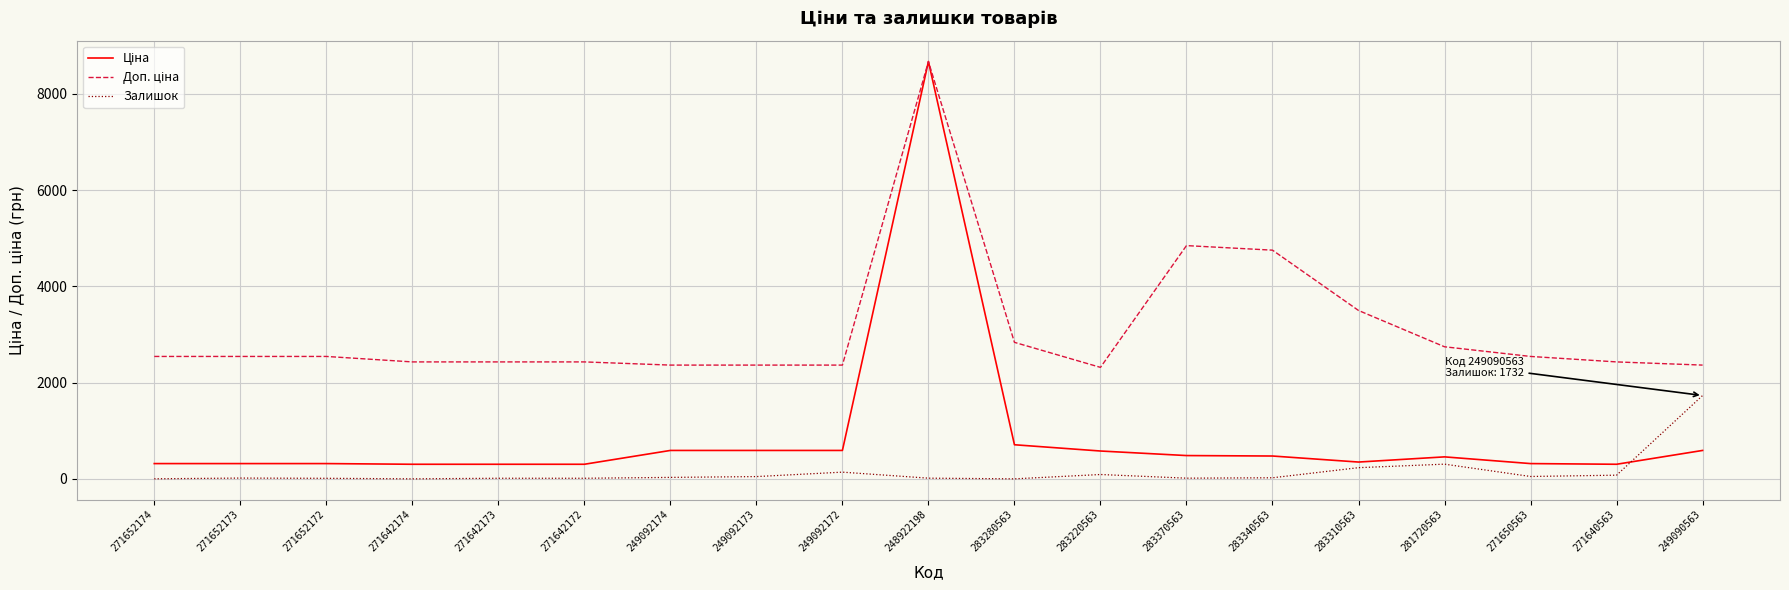

What is the smallest value displayed?

1.0